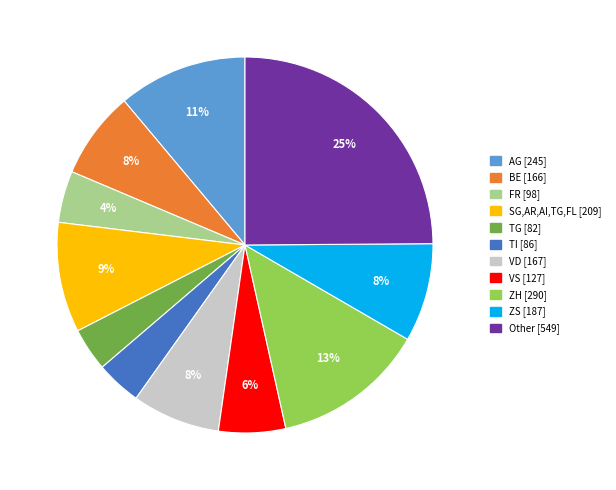

To the nearest percent, what is the average slice percentage?

9%